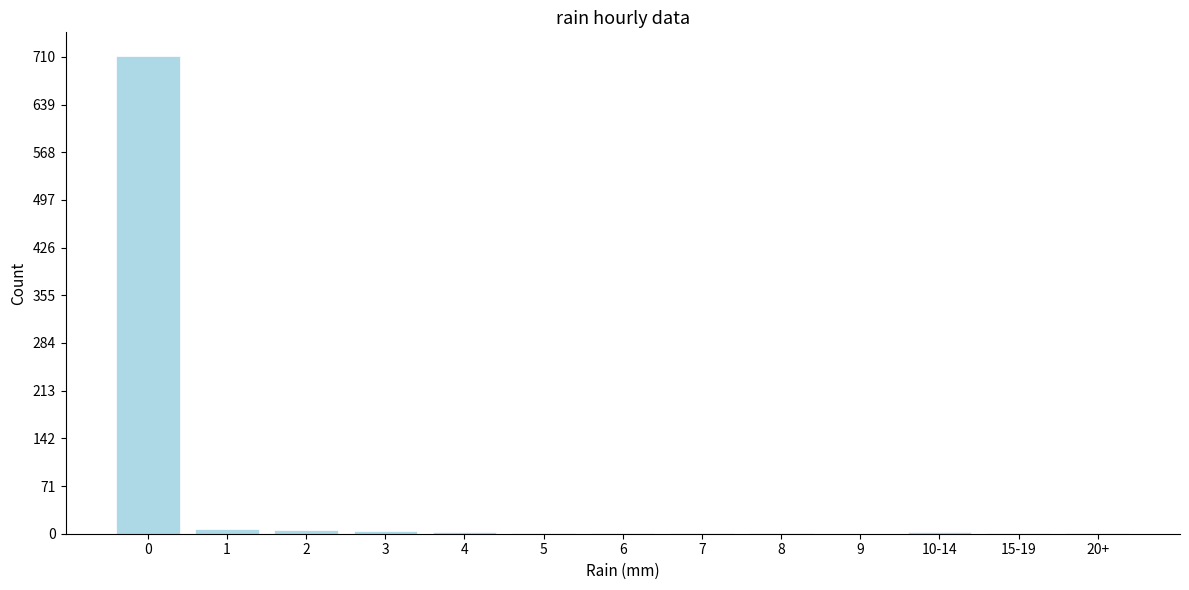

What is the greatest value displayed?

711